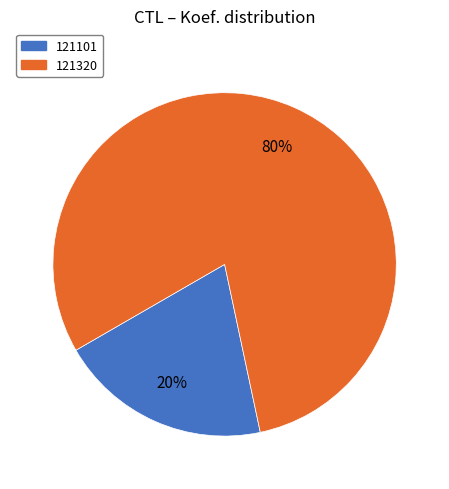

To the nearest percent, what is the difference between the largest and smallest slice percentages?

60%